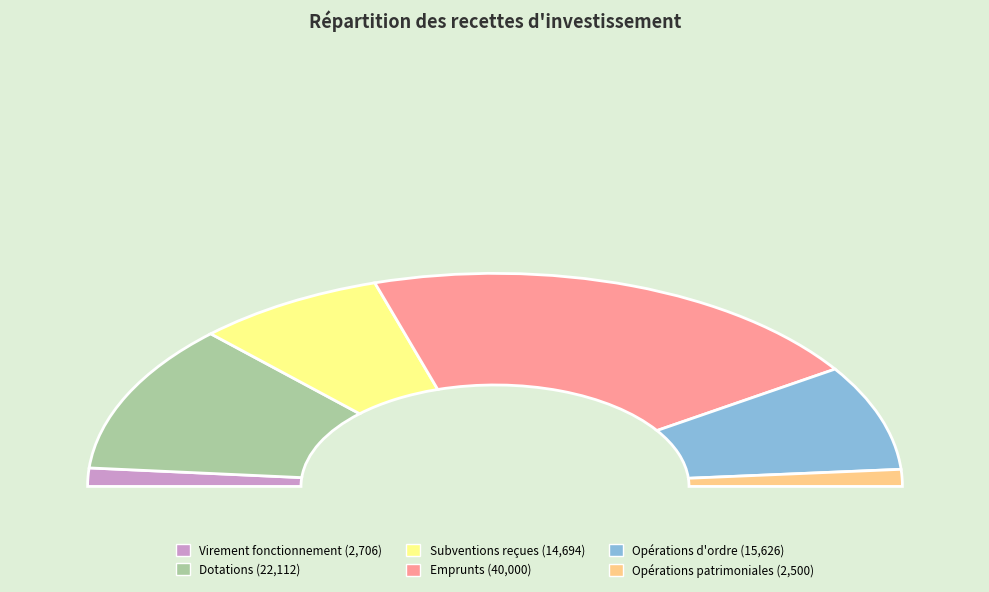

What percentage do Emprunts and Opérations d'ordre together represent?

57.0%